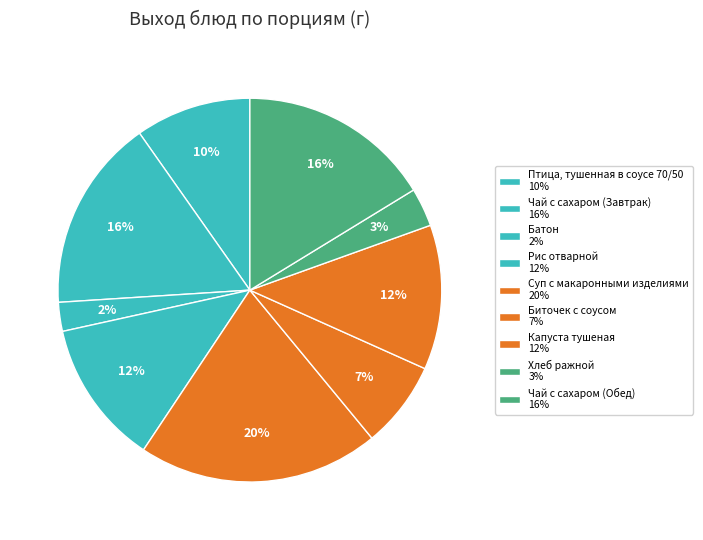

What is the change in value from Рис отварной to Чай с сахаром (Обед)?

+50